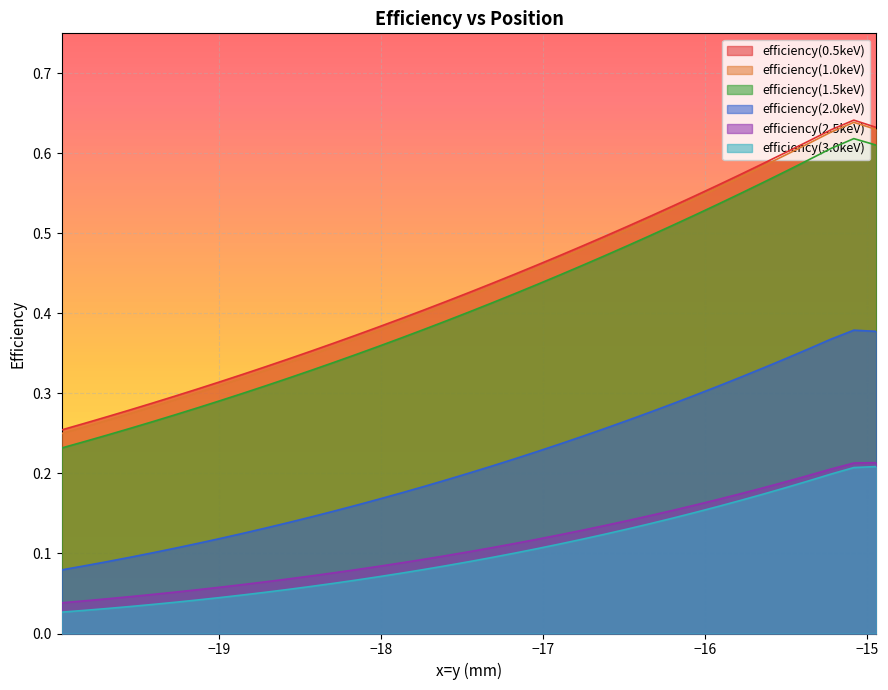

How many distinct data groups are displayed?

6